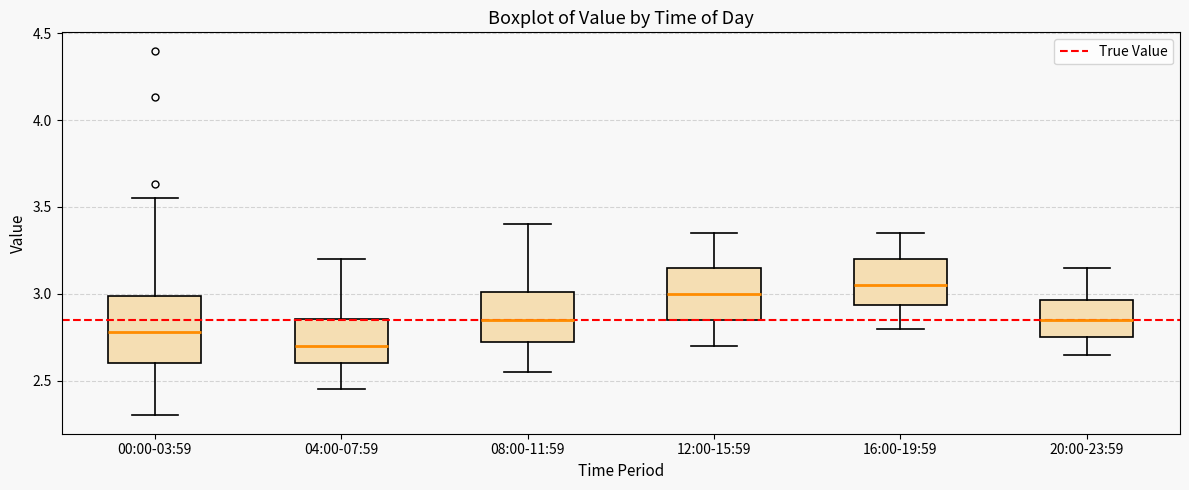

Reading left to right, read every box against the y-axis: the position of its median line, the range the box covers, and the ends of its whiskers. The values are not printed on the chart, so give them approximately, as read against the axis.

00:00-03:59: median 2.80, box 2.60 to 3.00, whiskers 2.30 to 3.55
04:00-07:59: median 2.70, box 2.60 to 2.85, whiskers 2.45 to 3.20
08:00-11:59: median 2.85, box 2.70 to 3.00, whiskers 2.55 to 3.40
12:00-15:59: median 3.00, box 2.85 to 3.15, whiskers 2.70 to 3.35
16:00-19:59: median 3.05, box 2.95 to 3.20, whiskers 2.80 to 3.35
20:00-23:59: median 2.85, box 2.75 to 2.95, whiskers 2.65 to 3.15